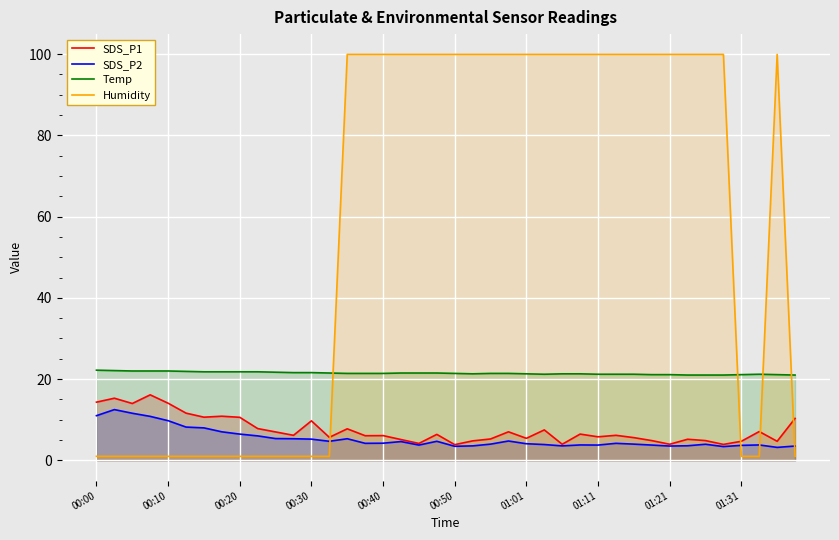

What is the highest value of the SDS_P1 series?

16.1